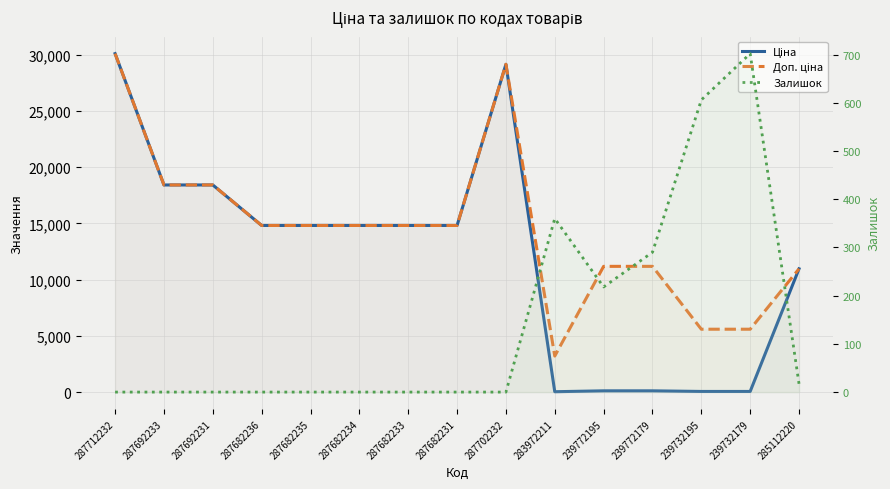

Which series changed the most between 287682235 and 239772195?

Ціна